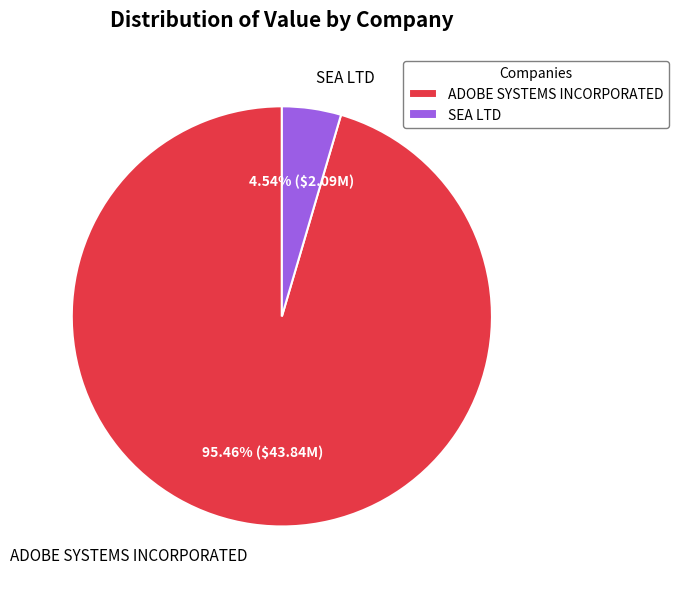

What is the ratio of the value at ADOBE SYSTEMS INCORPORATED to the value at SEA LTD?

21.0